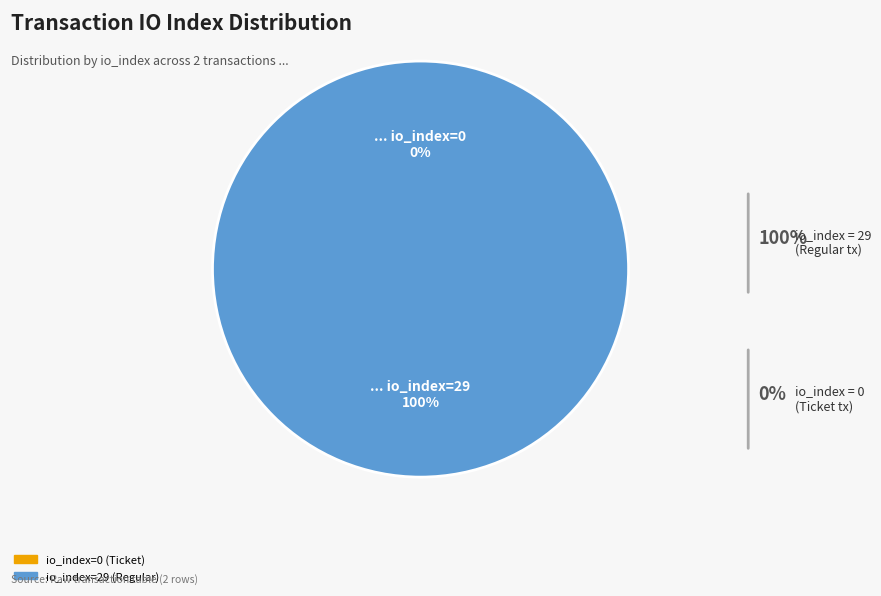

True or false: tx_index_0 (io_index=0) accounts for 0% of the total.

True